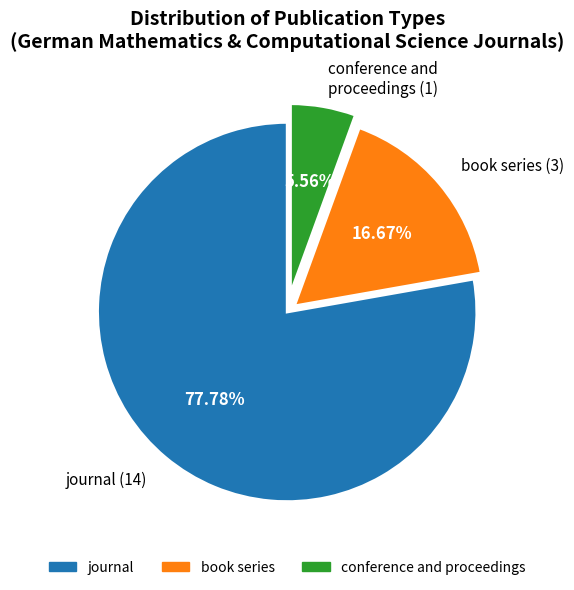

True or false: conference and proceedings accounts for 18% of the total.

False